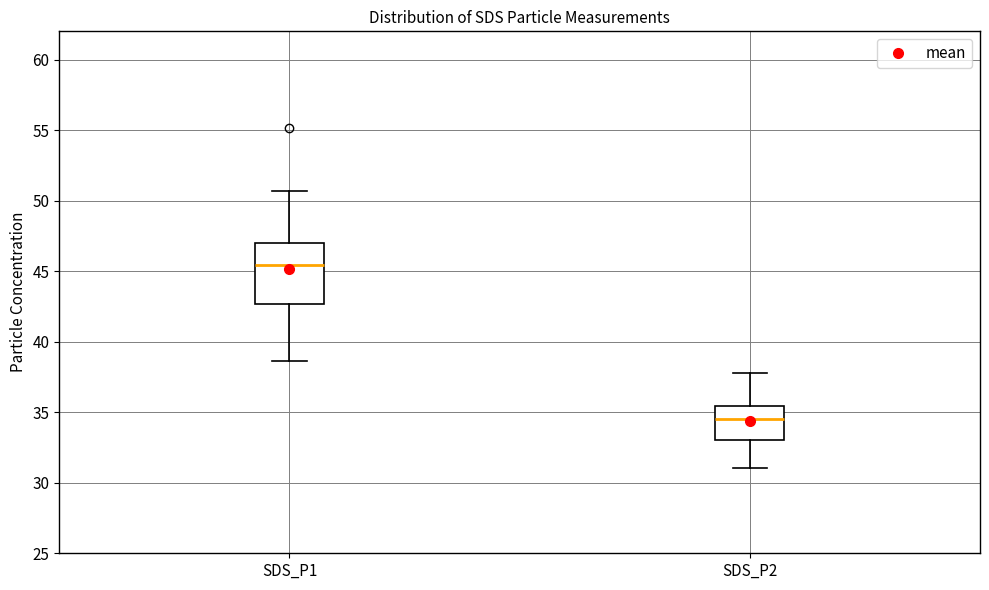

Which box is the tallest, from its lower edge to its upper edge?

SDS_P1